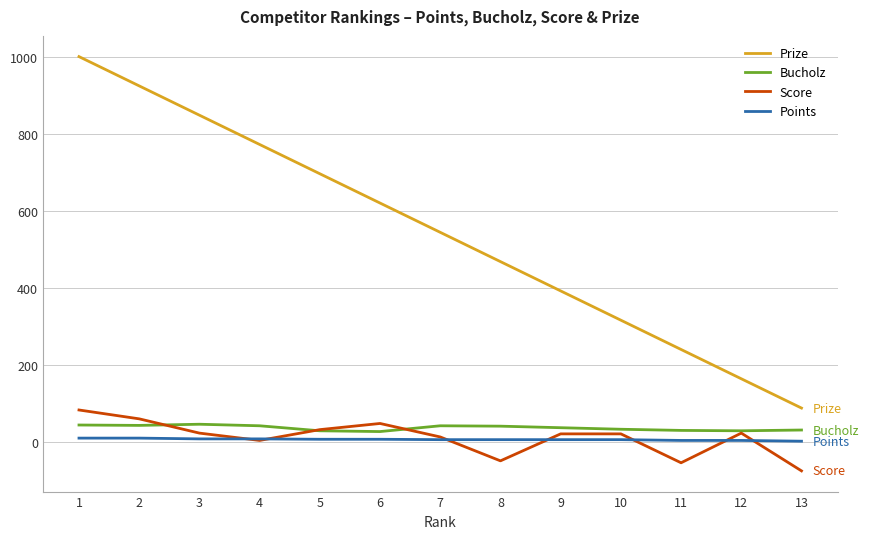

True or false: Points and Prize intersect in this chart.

False